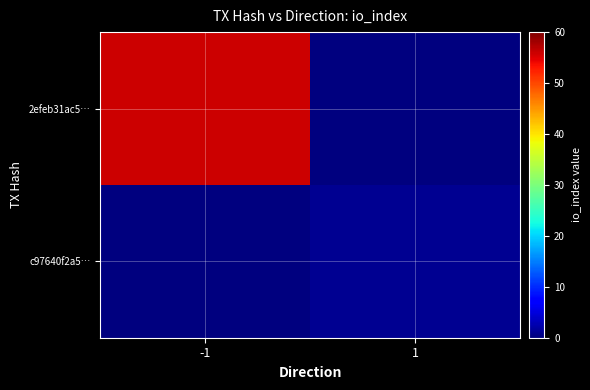

What is the total value across all series at 1?

1